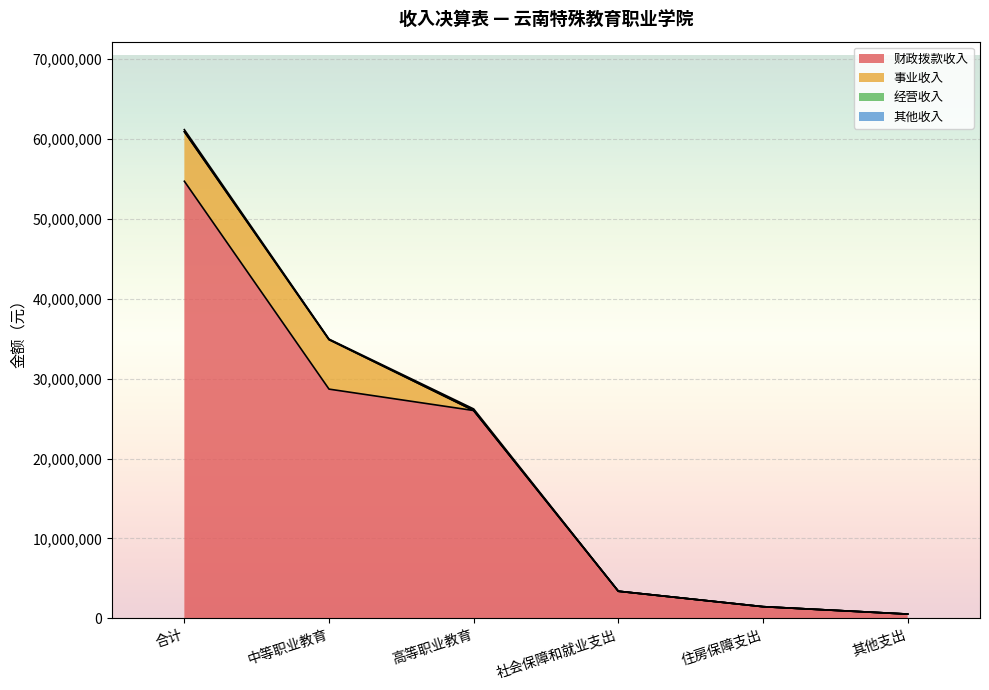

What is the label of the 1st point from the right?

其他支出